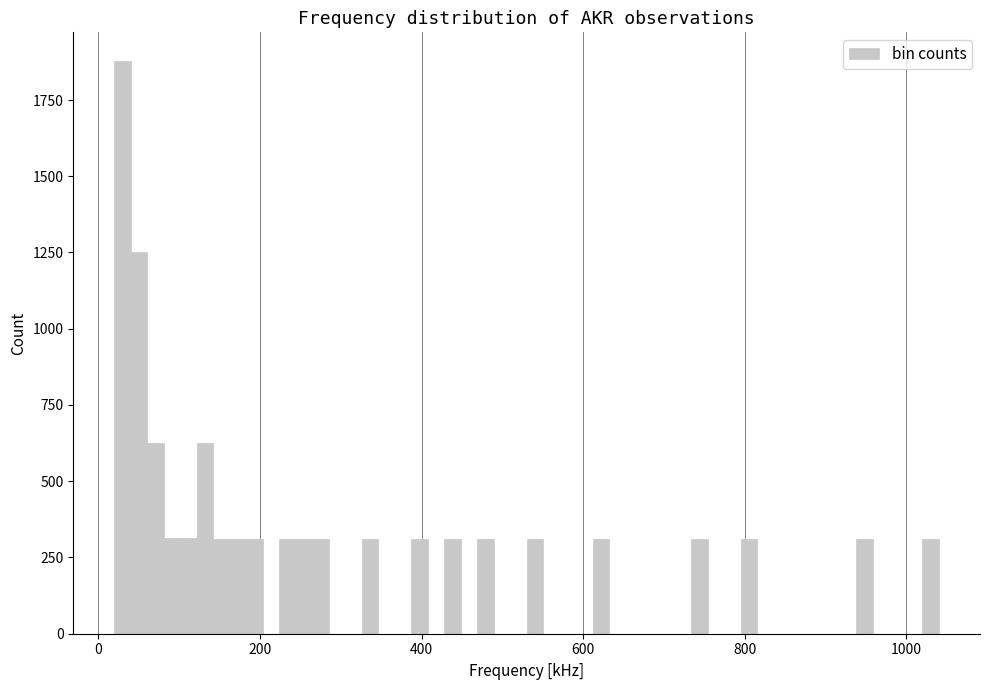

Around what value on the x-axis is the tallest bar? Give the approximate position of its centre, as read against the axis.

40